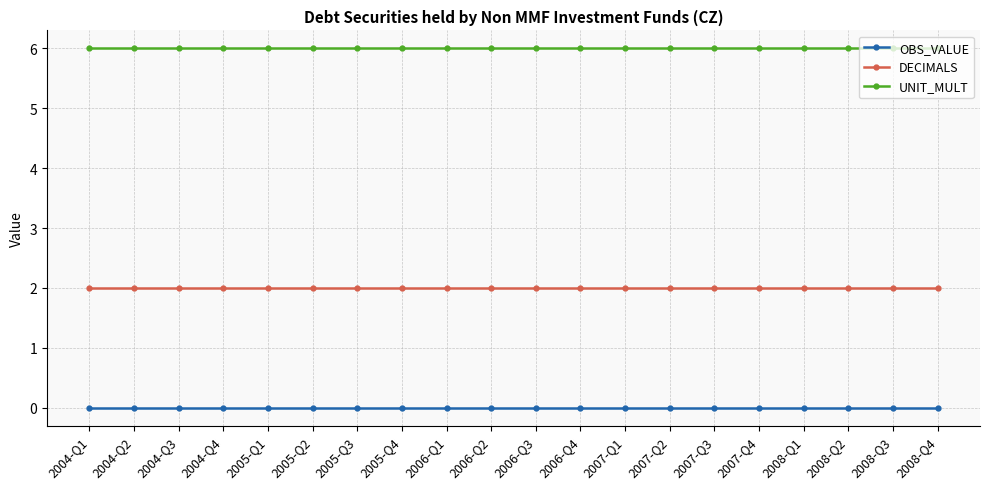

Rank the series by their average value, from highest to lowest.

UNIT_MULT, DECIMALS, OBS_VALUE